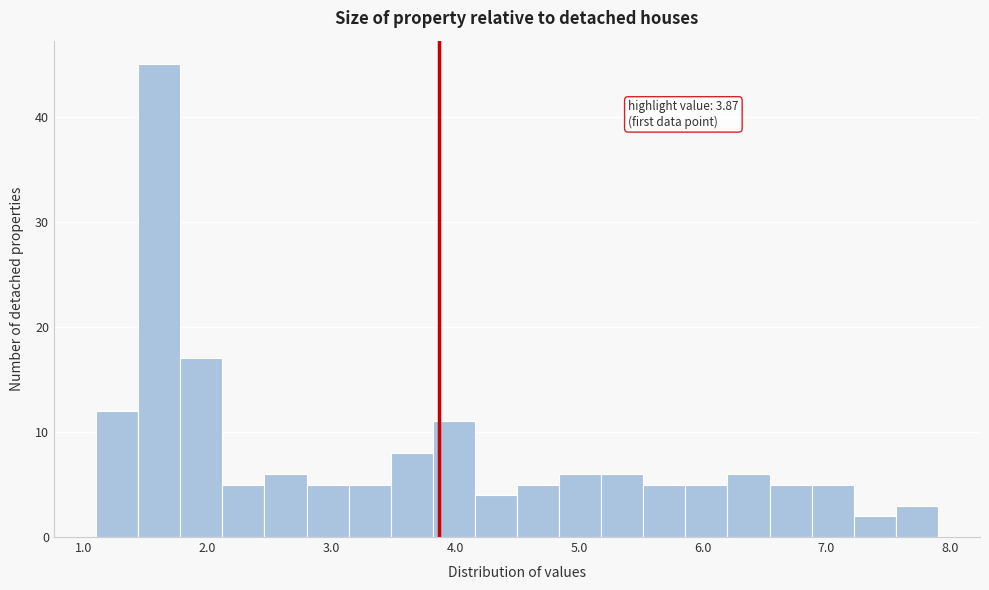

Around what value on the x-axis is the tallest bar? Give the approximate position of its centre, as read against the axis.

1.6